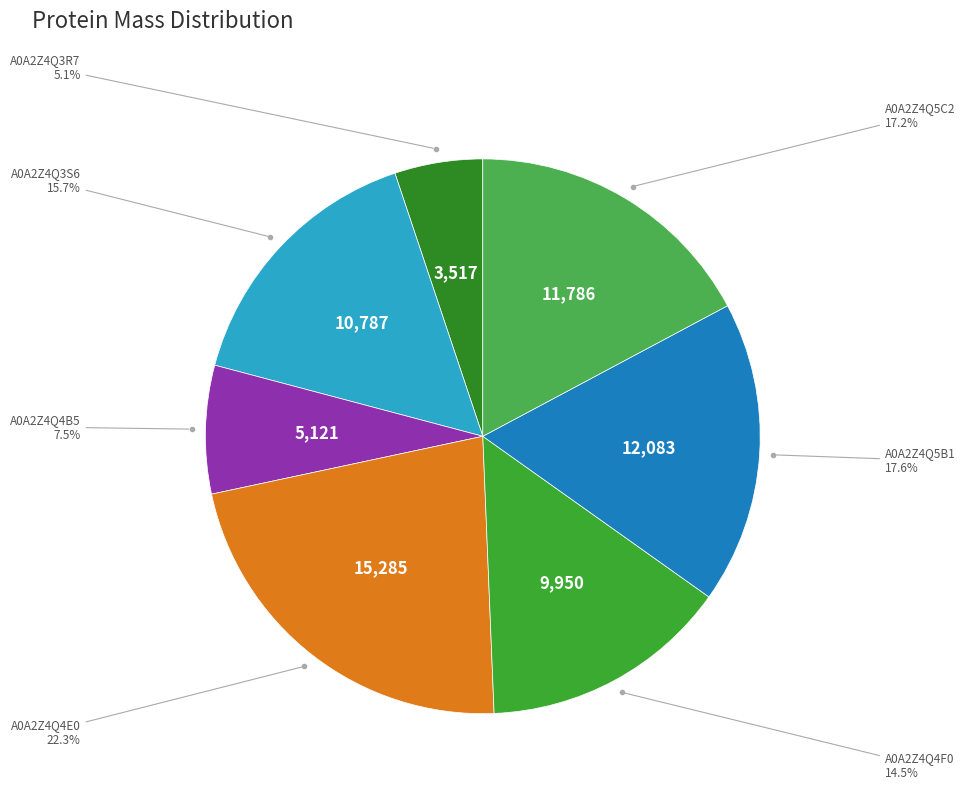

Count the number of slices in the pie.

7